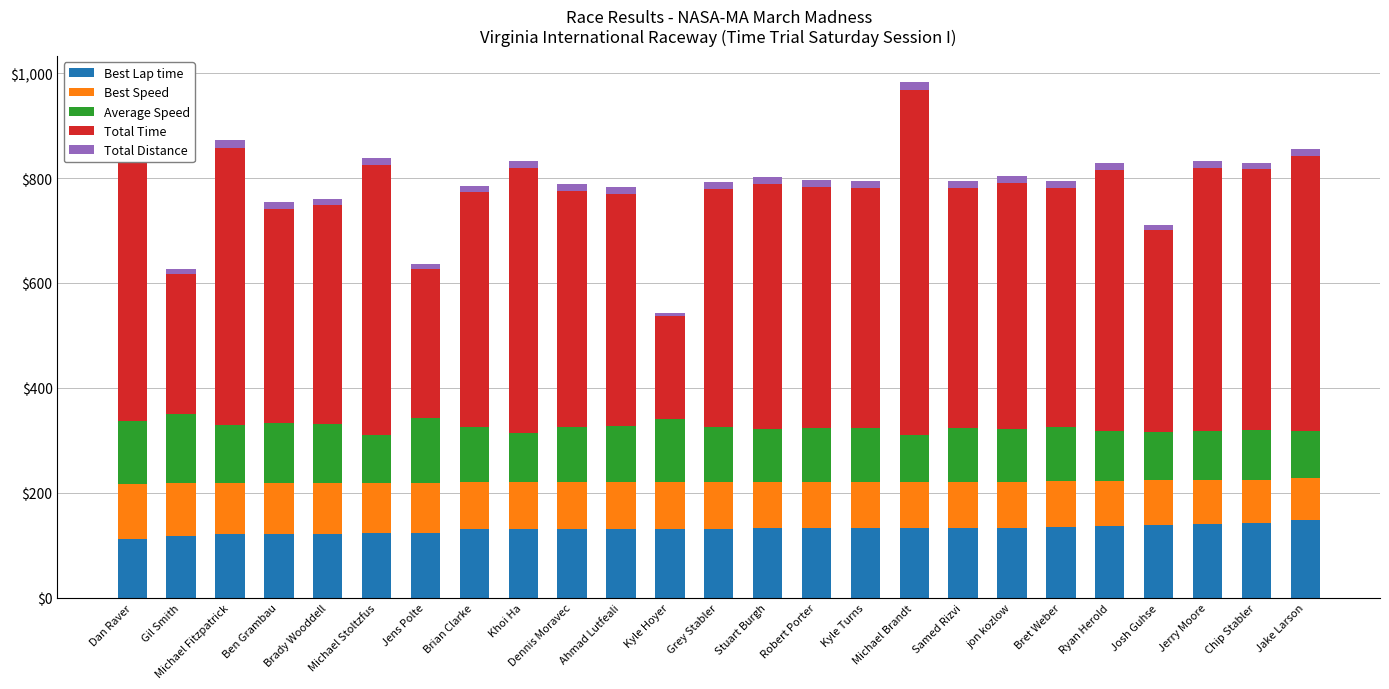

Count the number of data series in this chart.

5